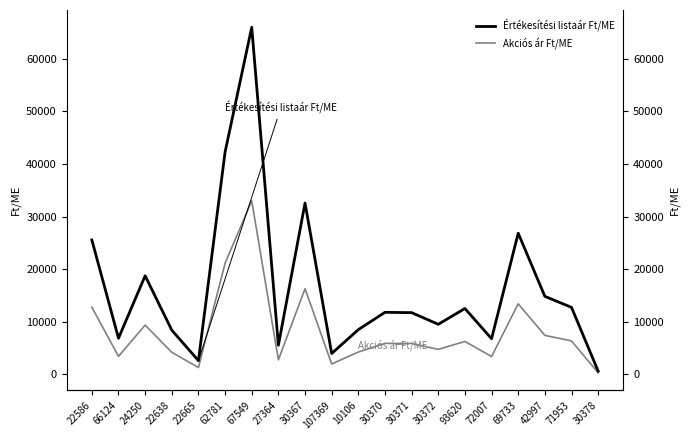

Reading right to left, list all the values displayed in this chart.

Értékesítési listaár Ft/ME: 628	12740	14840	26837	6789	12528	9528	11744	11798	8511	3980	32572	5544	65974	42273	2620	8413	18746	6875	25552
Akciós ár Ft/ME: 314	6370	7420	13419	3395	6264	4764	5872	5899	4256	1990	16286	2772	32987	21137	1310	4207	9373	3437	12776